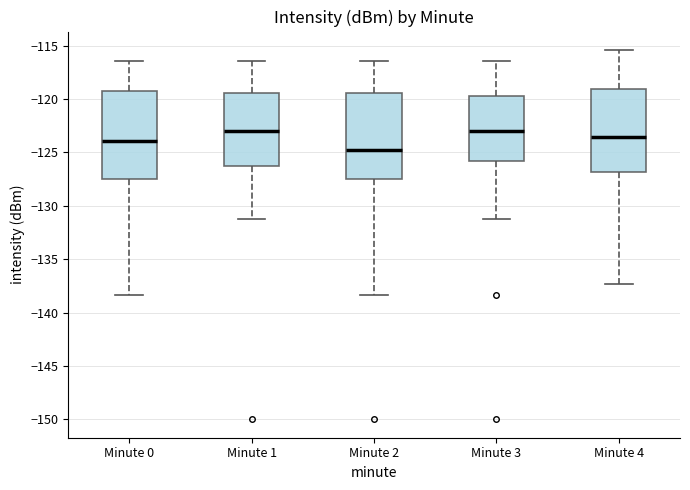

Which box has the lowest median line?

Minute 2